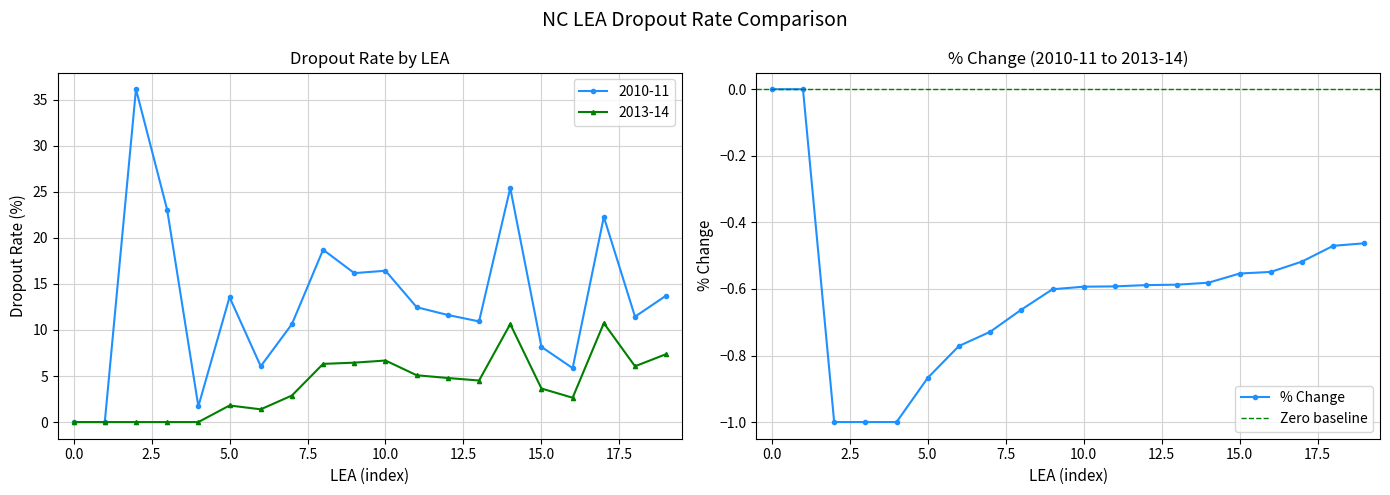

What is the greatest value displayed?

36.1